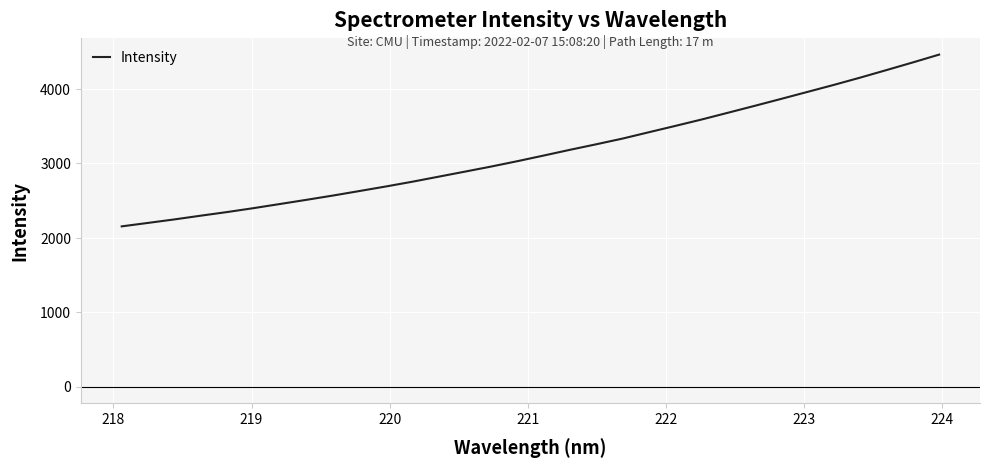

What is the sum of all values?

100914.0